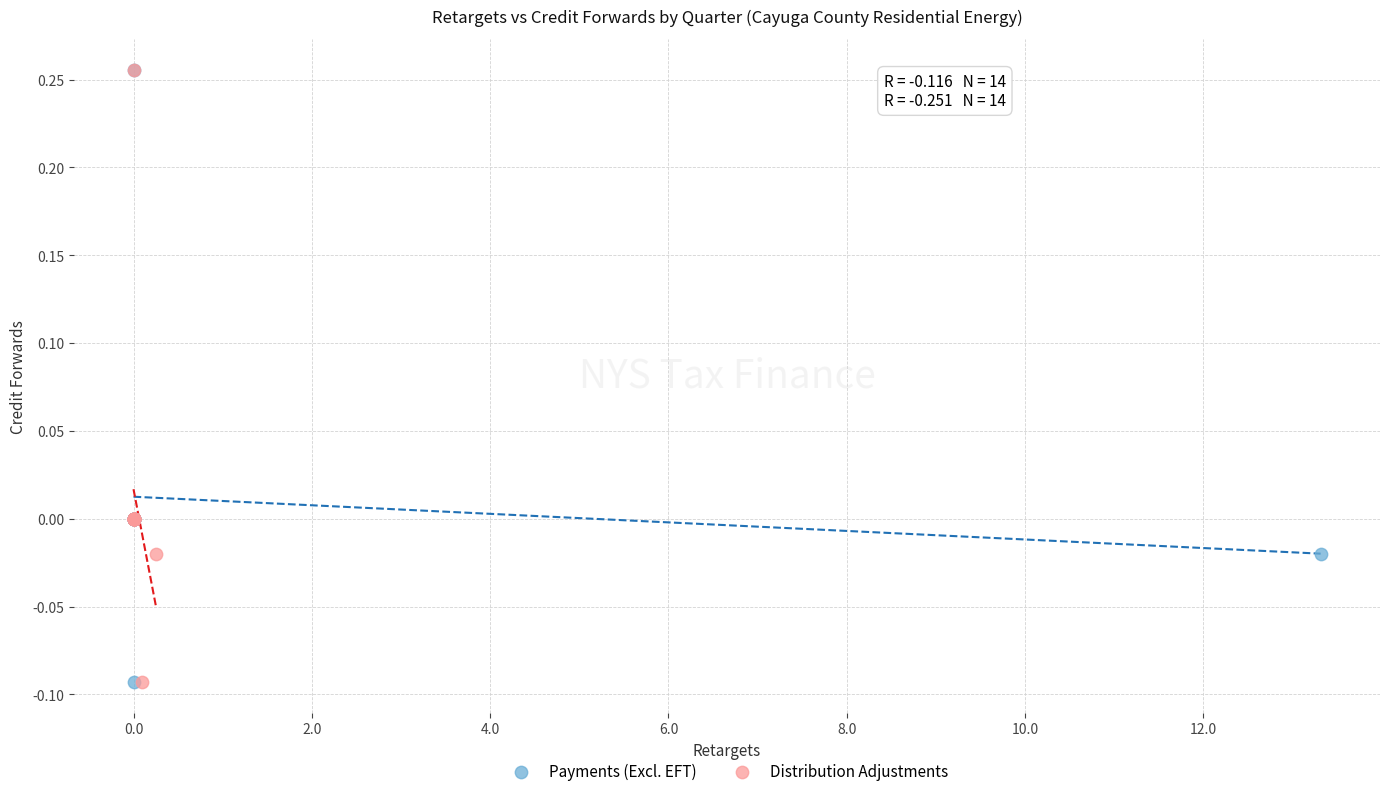

What are all the series names shown in the legend?

Payments (Excl. EFT), Distribution Adjustments